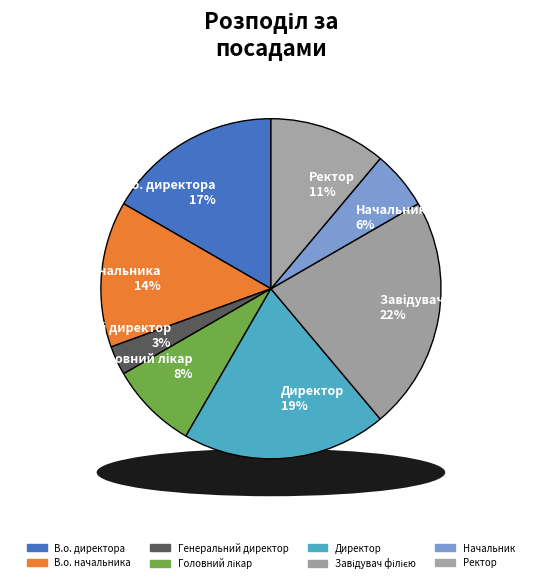

To the nearest percent, what is the difference between the largest and smallest slice percentages?

19%